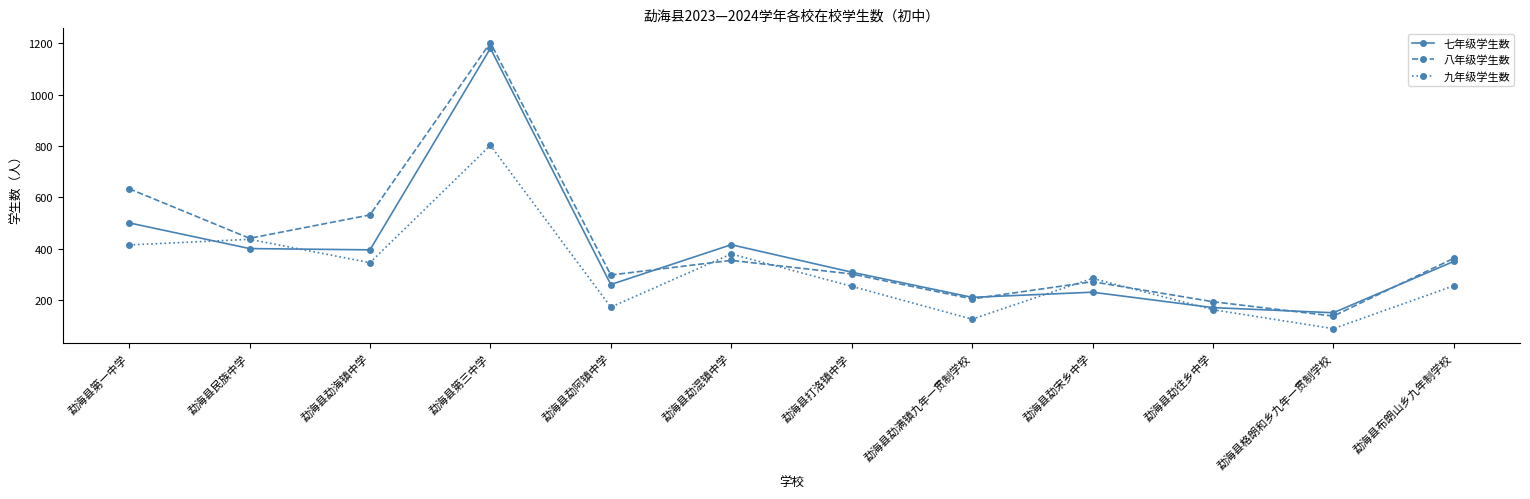

Rank the series at 勐海县勐海镇中学 from lowest to highest value.

九年级学生数, 七年级学生数, 八年级学生数